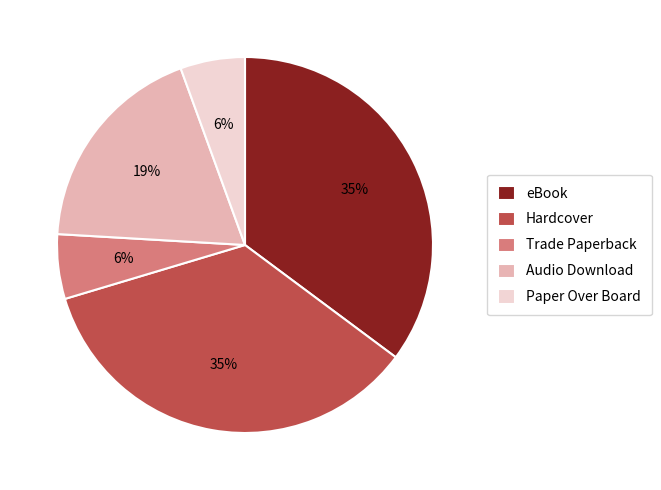

True or false: Trade Paperback accounts for 6% of the total.

True